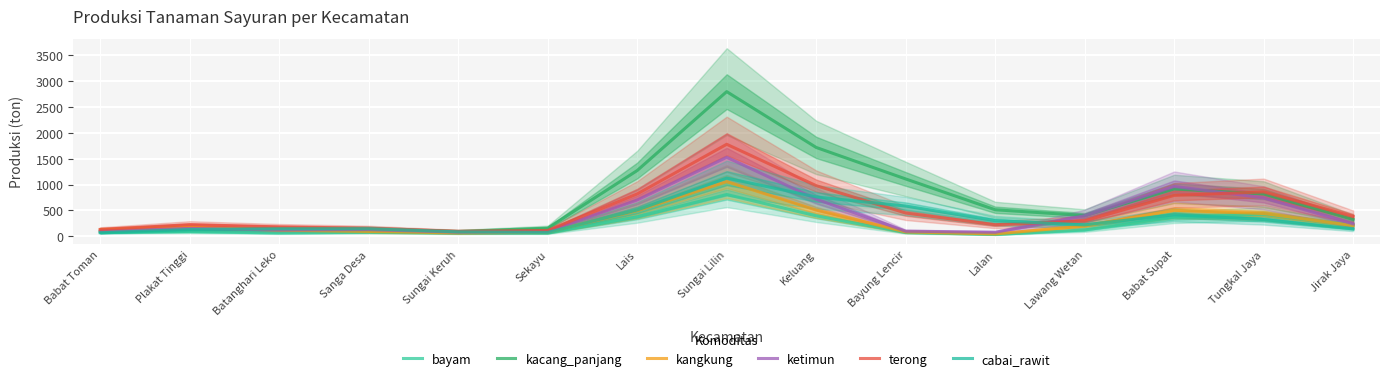

What are all the series names shown in the legend?

bayam, kacang_panjang, kangkung, ketimun, terong, cabai_rawit